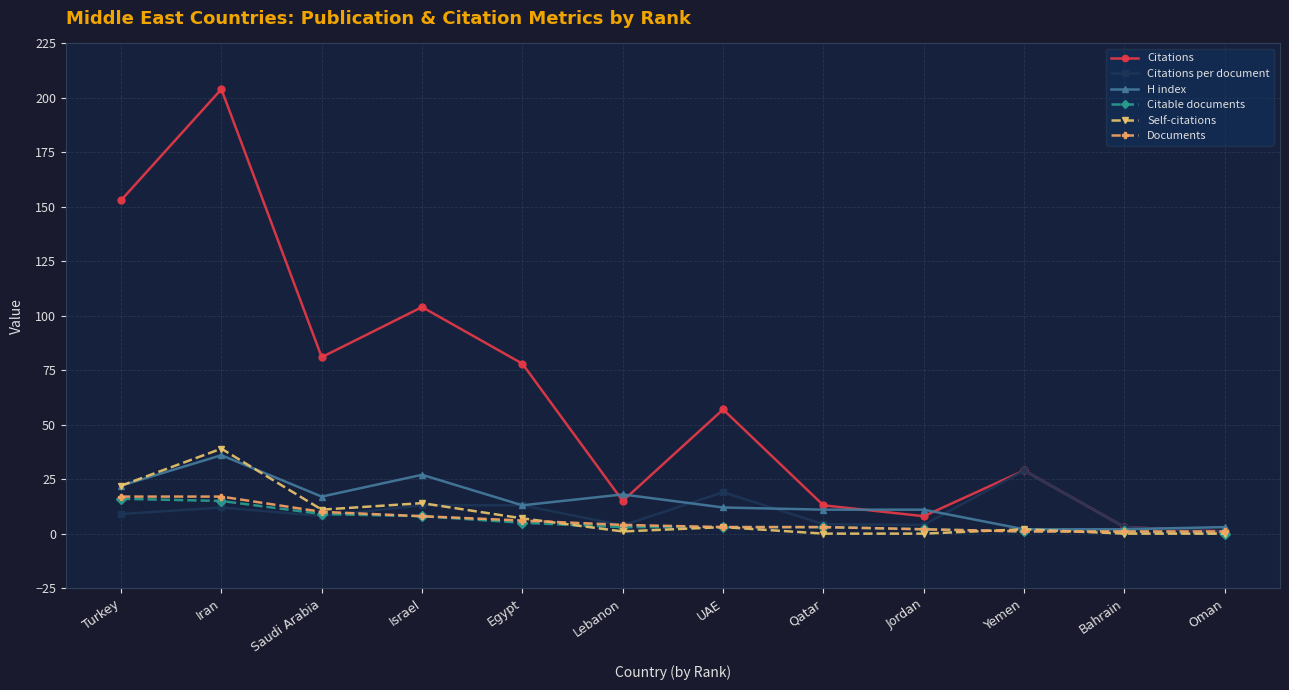

At which category does Self-citations reach its first local valley?

Saudi Arabia